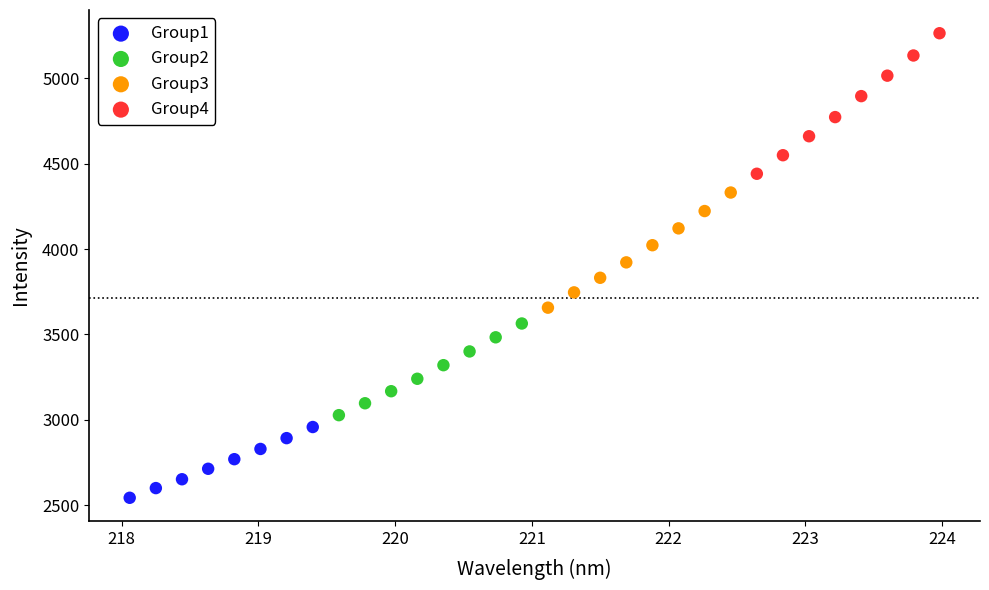

Which series has the widest spread of Y values?

Group4